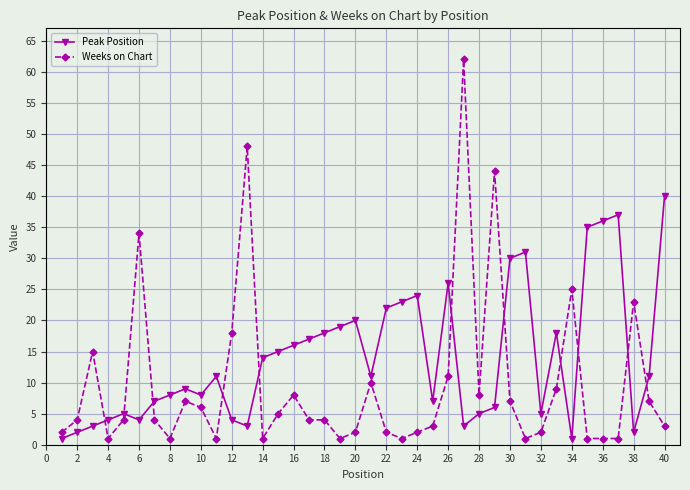

Which series has the largest range (max minus min)?

Weeks on Chart